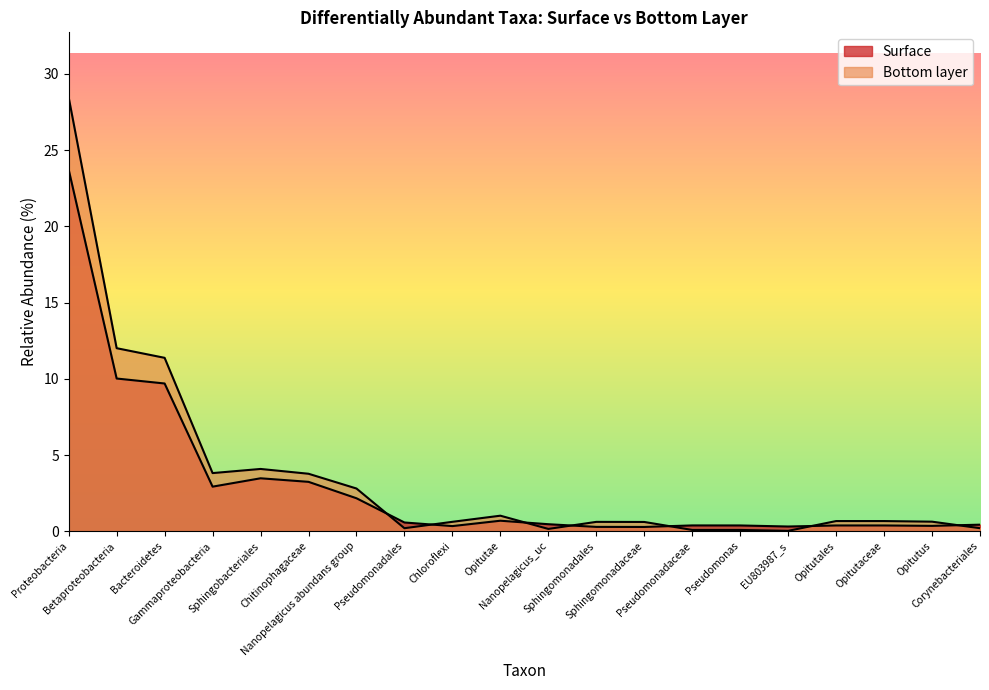

True or false: Bottom layer and Surface cross at least once.

True